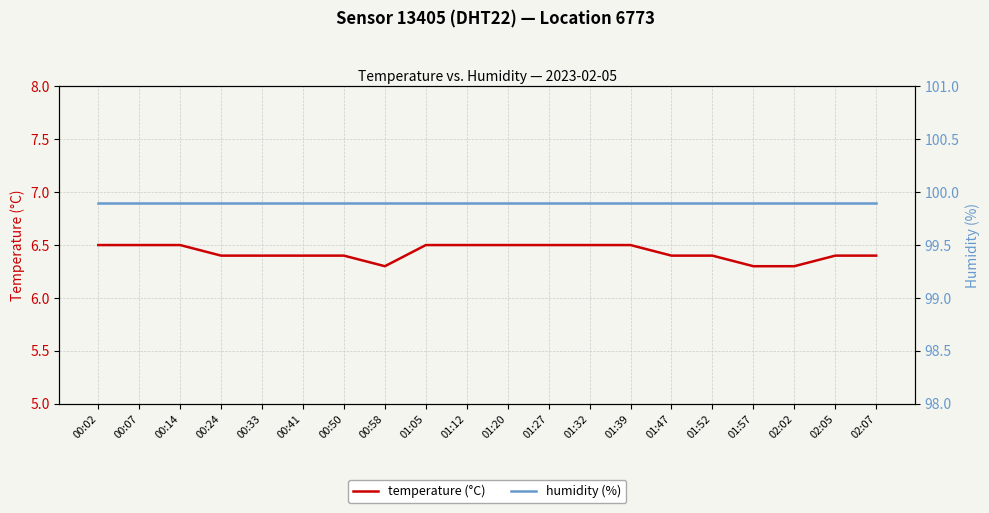

How many temperature (°C) values are between 6 and 7?

20